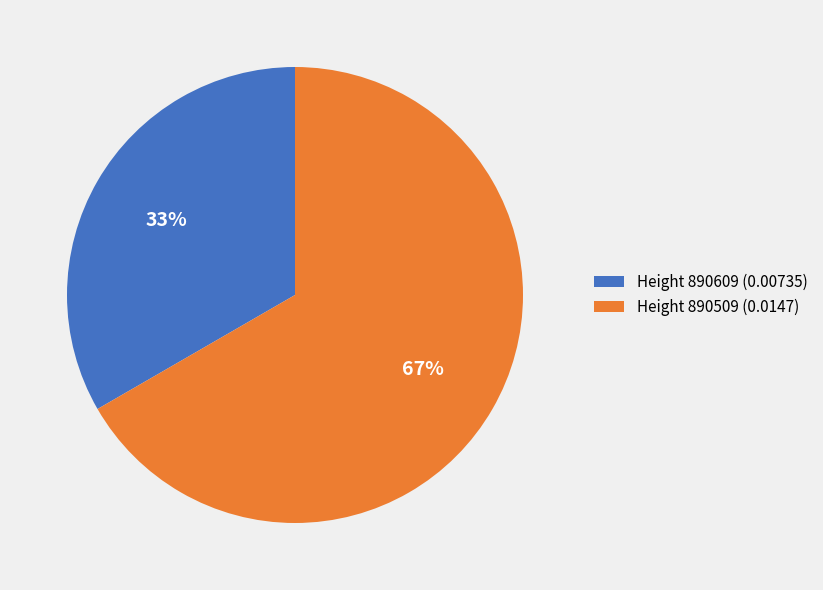

To the nearest percent, what is the combined percentage of Height 890509 (0.0147) and Height 890609 (0.00735)?

100%